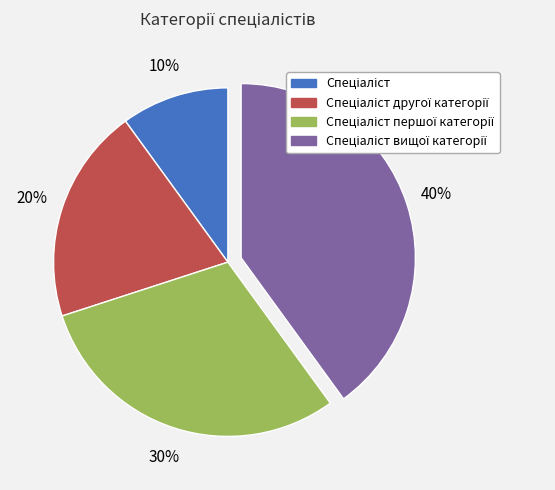

To the nearest percent, what is the difference between the largest and smallest slice percentages?

30%